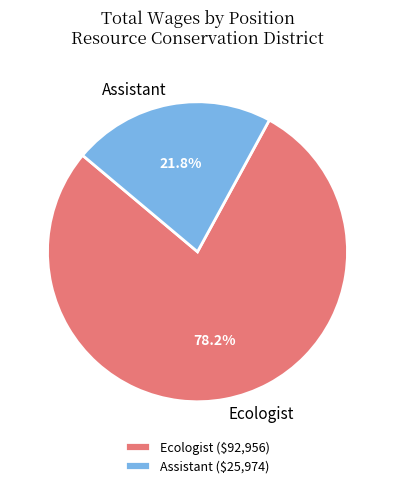

Rank the categories by value from highest to lowest.

Ecologist, Assistant